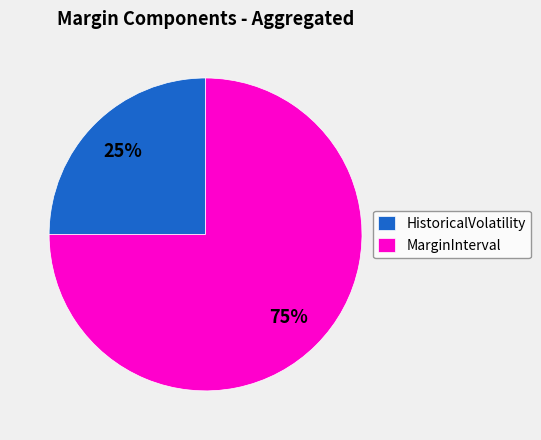

Combined, do MarginInterval and HistoricalVolatility account for over 50%?

Yes